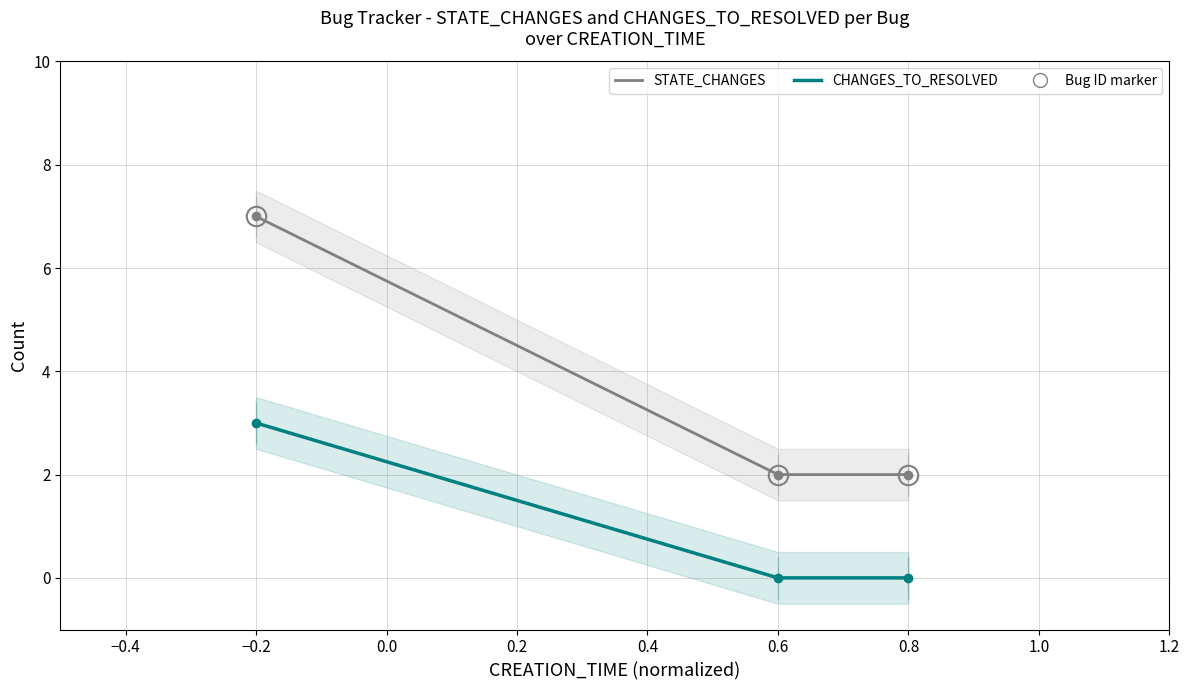

How many STATE_CHANGES values are between 2 and 7?

3